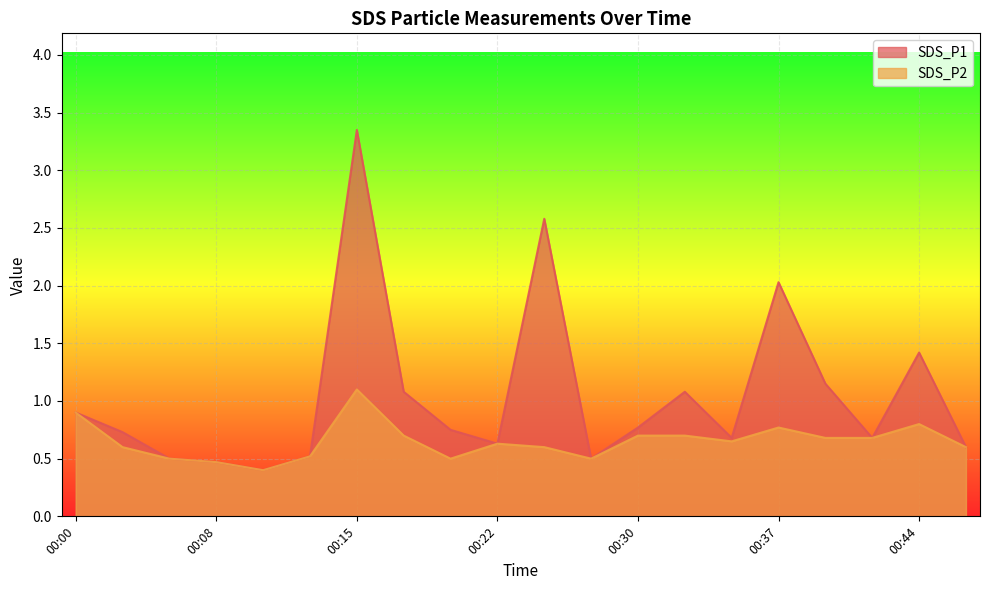

Which series has the largest total across all categories?

SDS_P1